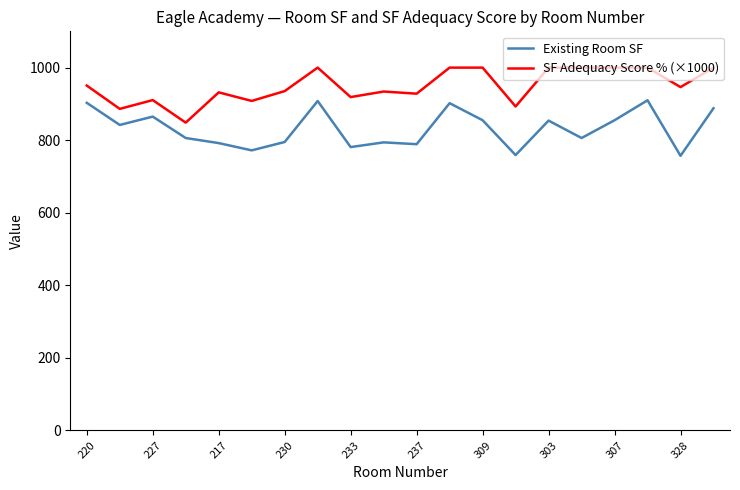

Which series has the largest total across all categories?

SF Adequacy Score % (×1000)